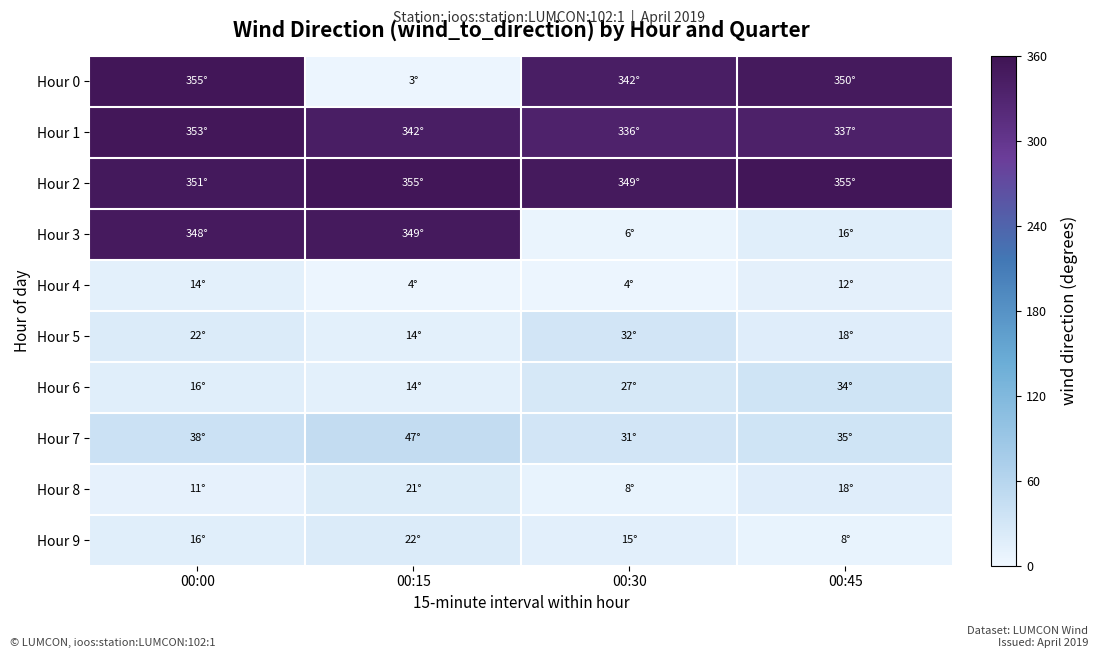

Reading right to left, list all the values displayed in this chart.

Hour 0: 00:45=1.0	00:30=0.9	00:15=0.0	00:00=1.0
Hour 1: 00:45=0.9	00:30=0.9	00:15=0.9	00:00=1.0
Hour 2: 00:45=1.0	00:30=1.0	00:15=1.0	00:00=1.0
Hour 3: 00:45=0.0	00:30=0.0	00:15=1.0	00:00=1.0
Hour 4: 00:45=0.0	00:30=0.0	00:15=0.0	00:00=0.0
Hour 5: 00:45=0.1	00:30=0.1	00:15=0.0	00:00=0.1
Hour 6: 00:45=0.1	00:30=0.1	00:15=0.0	00:00=0.0
Hour 7: 00:45=0.1	00:30=0.1	00:15=0.1	00:00=0.1
Hour 8: 00:45=0.1	00:30=0.0	00:15=0.1	00:00=0.0
Hour 9: 00:45=0.0	00:30=0.0	00:15=0.1	00:00=0.0